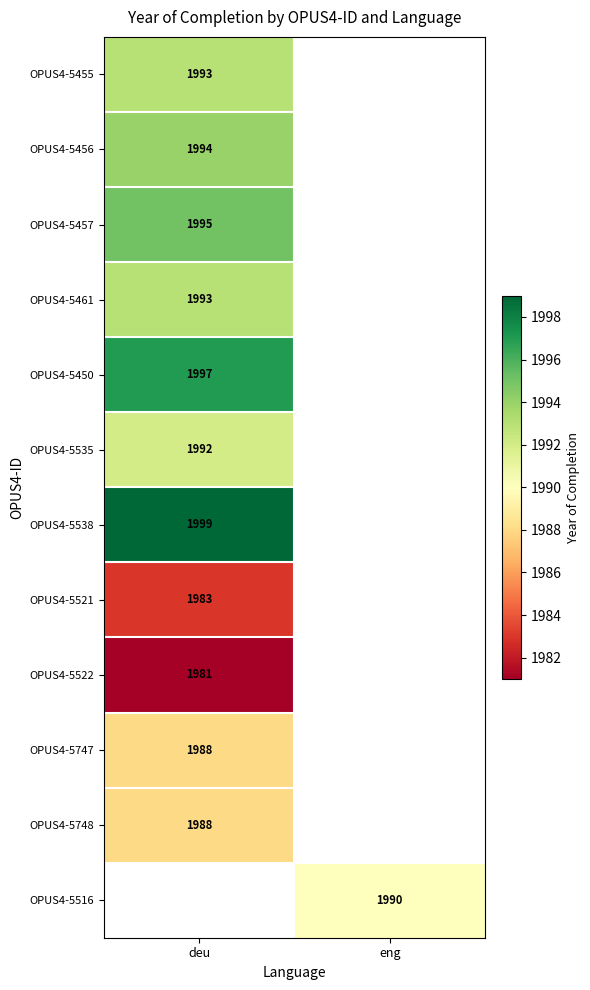

The value of OPUS4-5538 at deu is 1999. True or false?

True